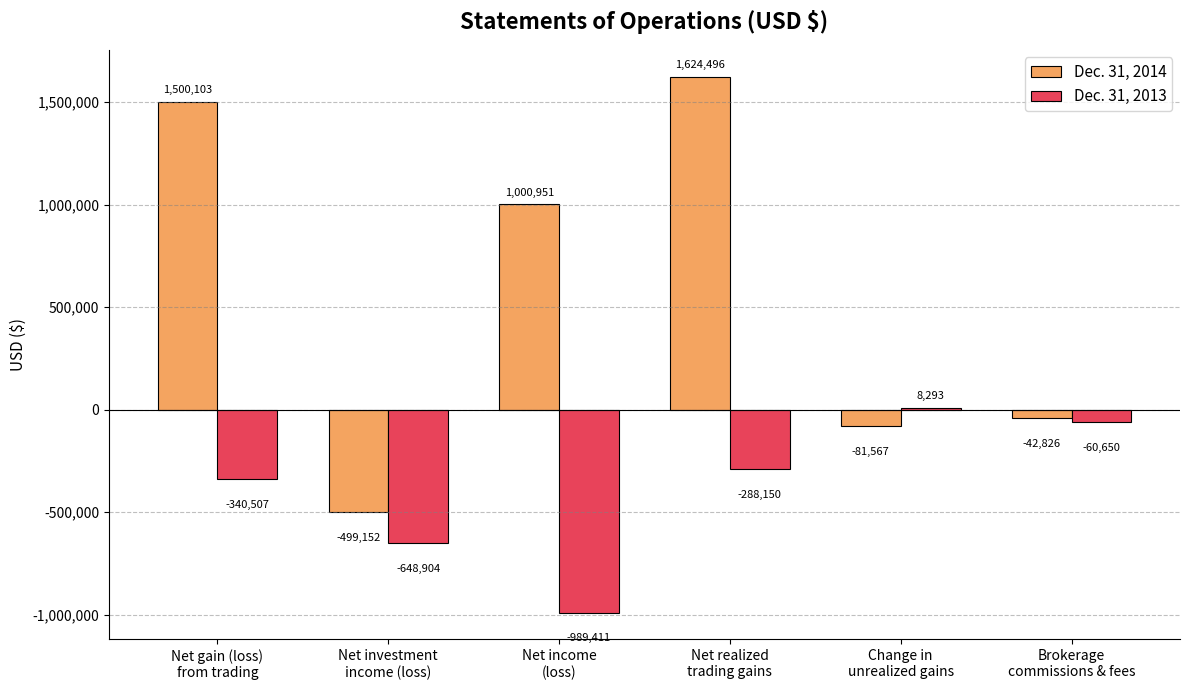

How many groups of bars are there?

6